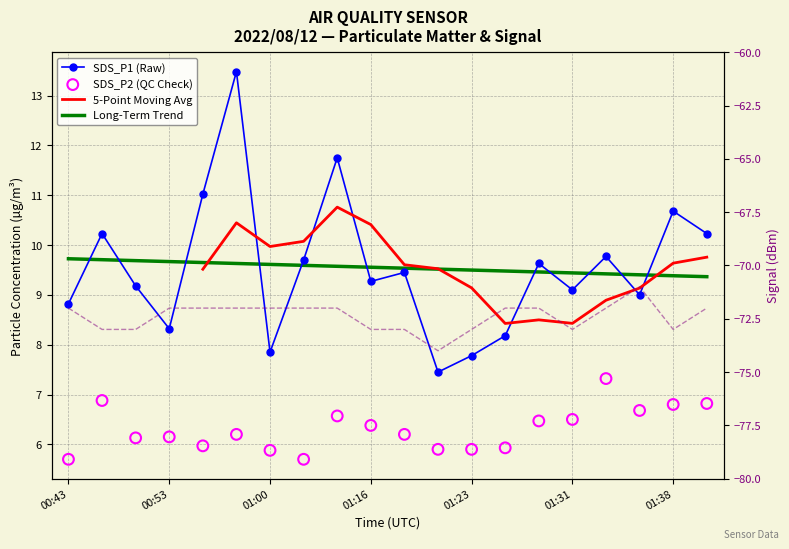

At which category is the sum across all series the highest?

00:58